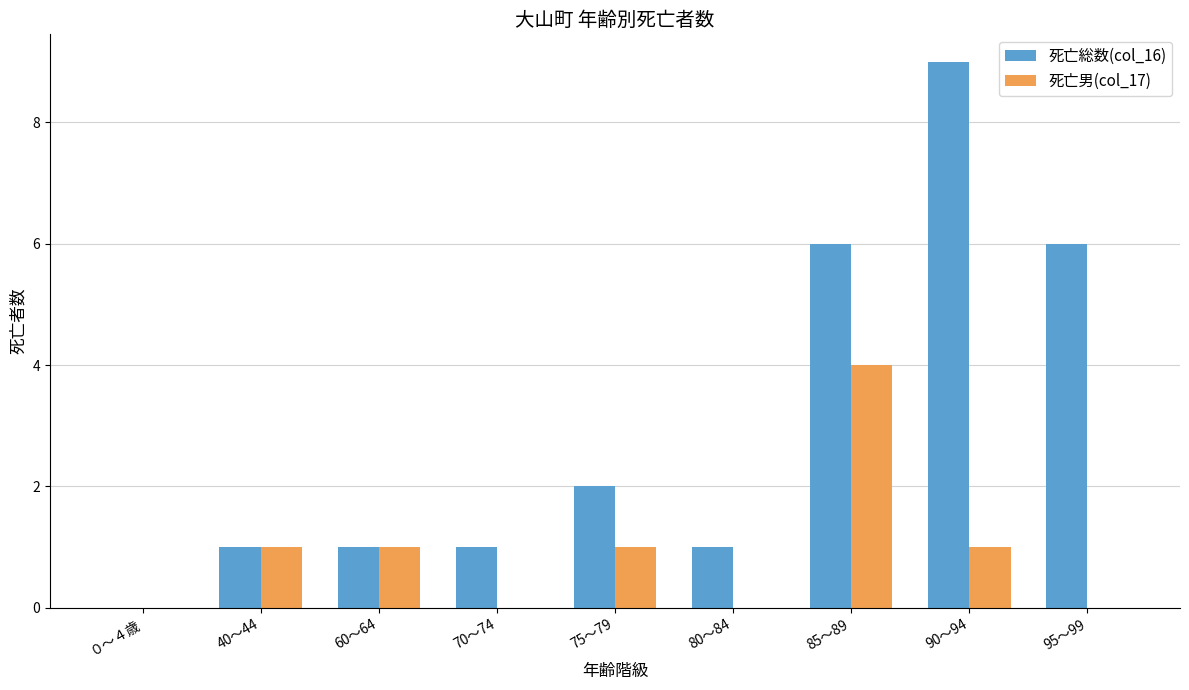

Is it true that 死亡総数(col_16) equals 0 at 60～64?

False